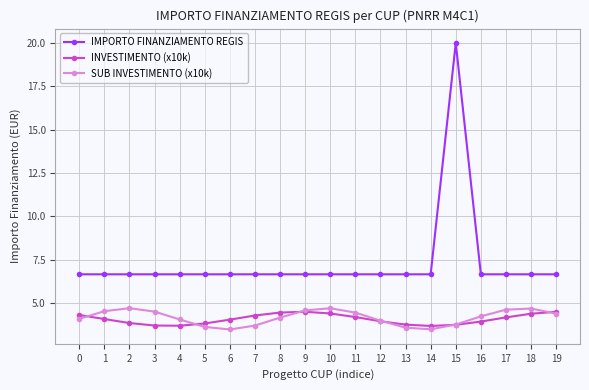

Which series has the widest spread of values?

IMPORTO FINANZIAMENTO REGIS